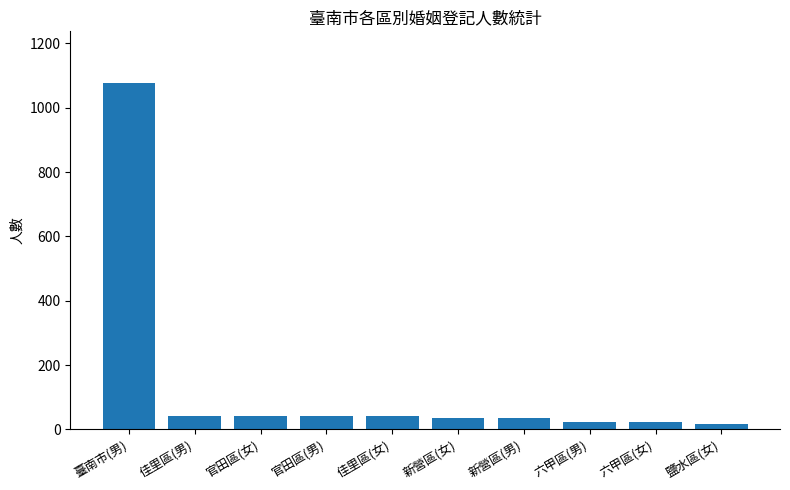

What is the label of the 9th bar from the left?

六甲區(女)